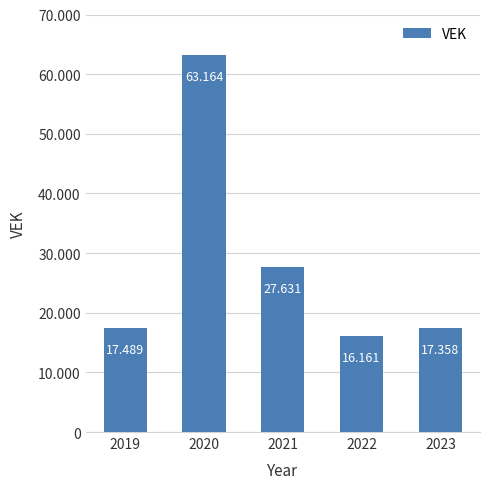

Rank the categories by value from lowest to highest.

2022, 2023, 2019, 2021, 2020